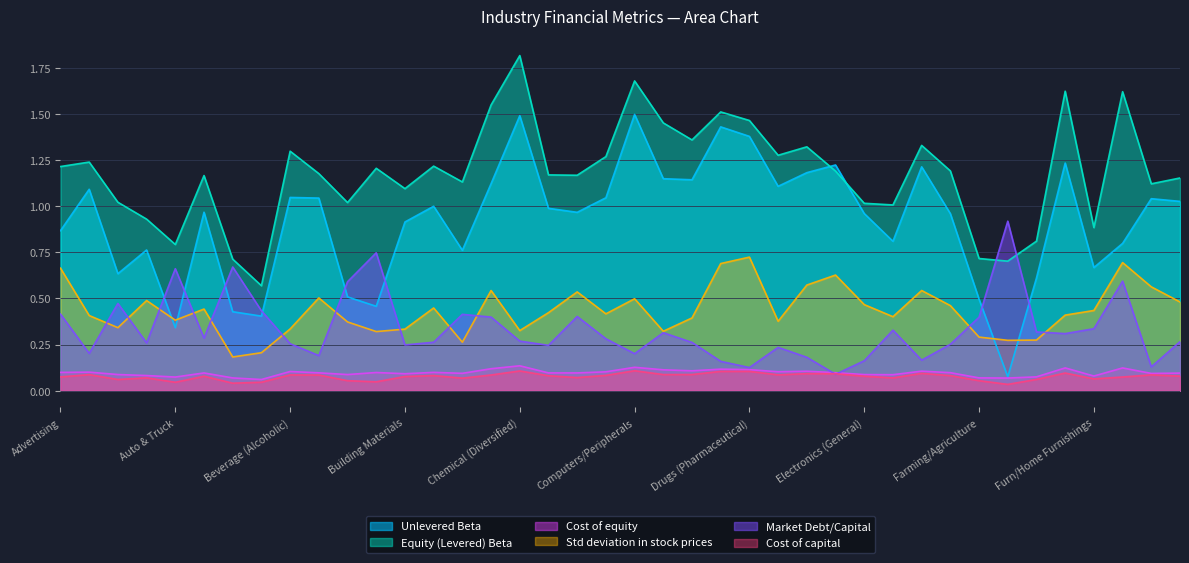

What is the maximum value for Cost of equity?

0.1